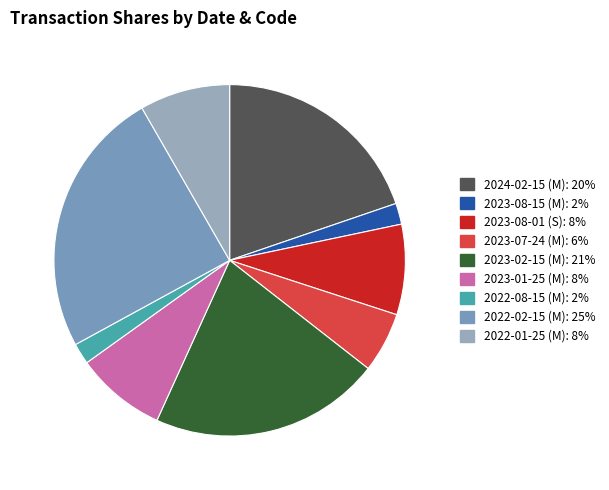

What is the largest slice in the pie chart?

2022-02-15 (M)